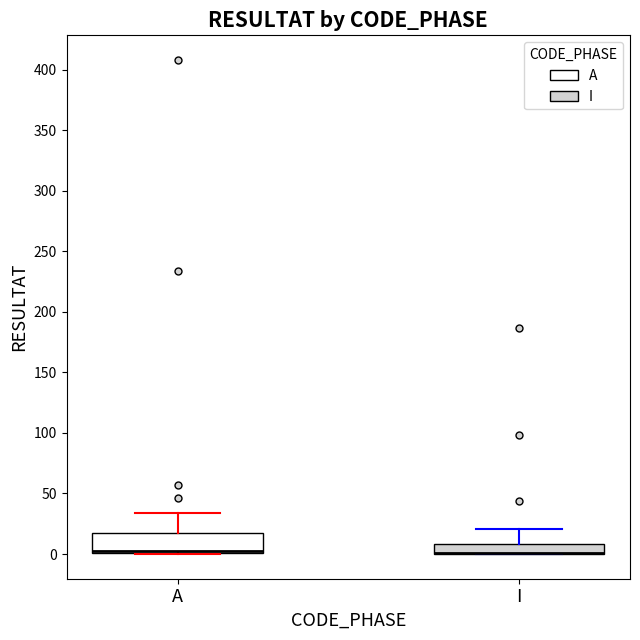

Reading left to right, read every box against the y-axis: the position of its median line, the range the box covers, and the ends of its whiskers. The values are not printed on the chart, so give them approximately, as read against the axis.

A: median 5 (drawn on the box's lower edge), box 0 to 20, whiskers 0 to 35
I: median 0 (drawn on the box's lower edge), box 0 to 10, whiskers 0 to 20